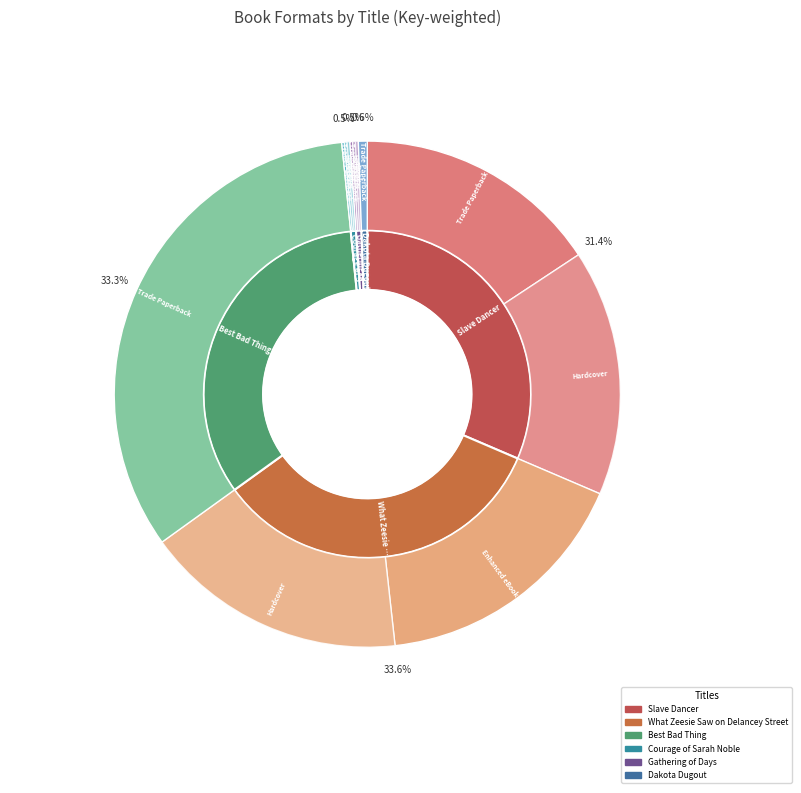

To the nearest percent, what portion does Best Bad Thing represent?

33%